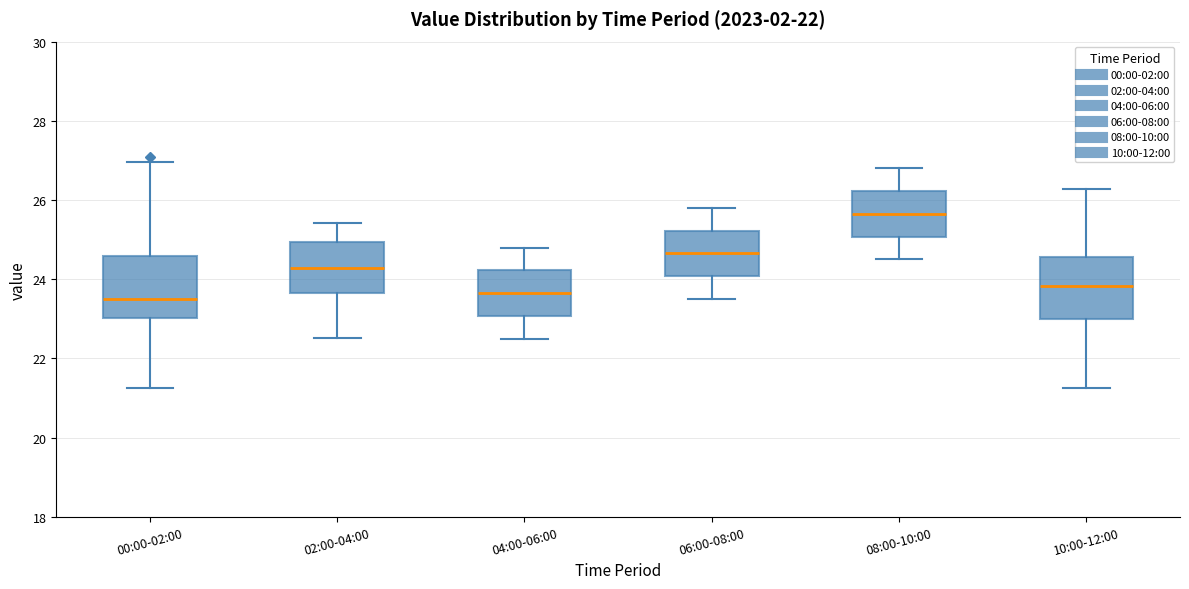

Where does the upper whisker of the box for 10:00-12:00 end on the y-axis? The values are not printed on the chart, so give them approximately, as read against the axis.

26.2